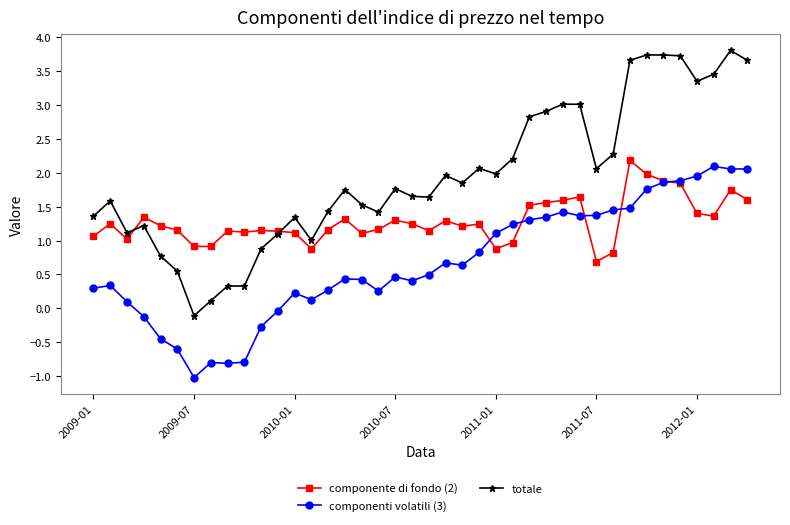

Which series has the largest total across all categories?

totale